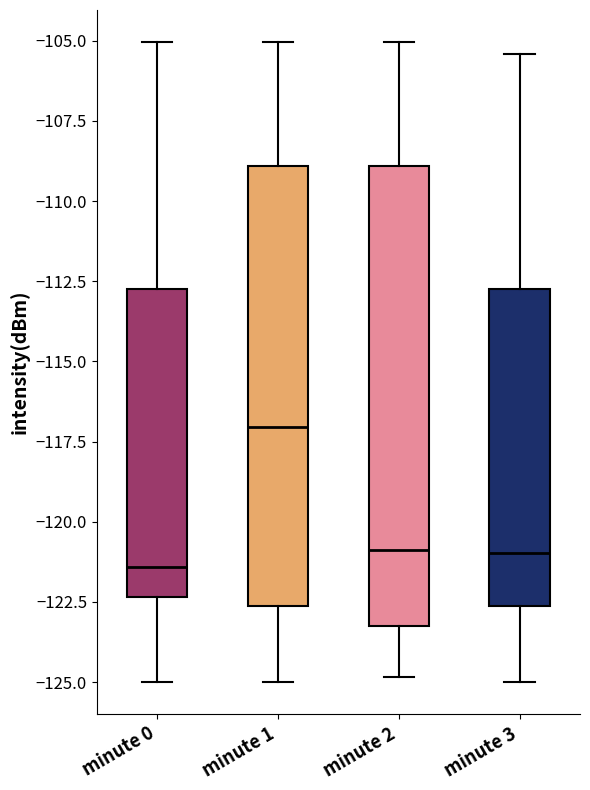

Where is the lower edge of the box for minute 2 on the y-axis? The values are not printed on the chart, so give them approximately, as read against the axis.

-123.5